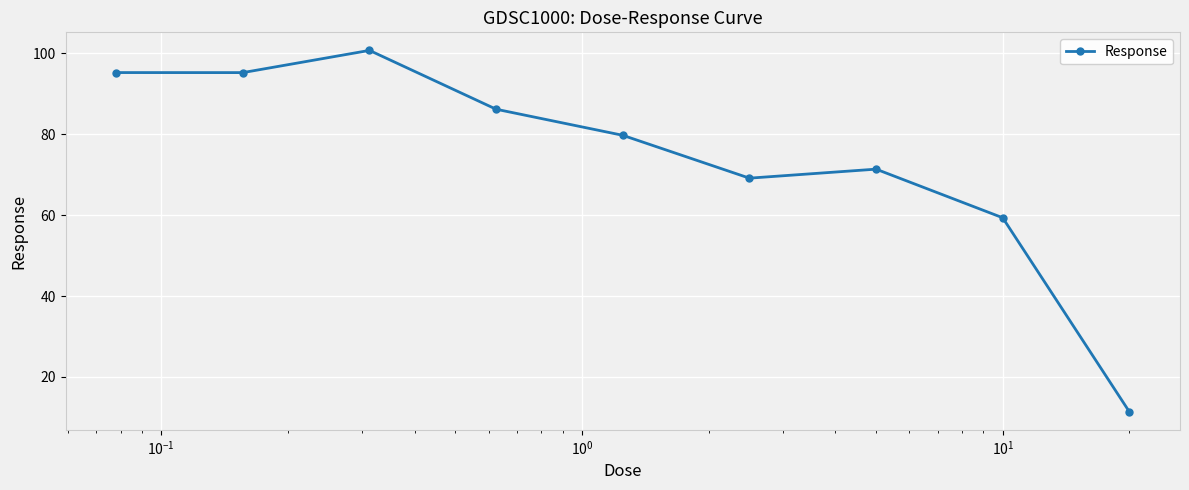

True or false: the data has more than 2 interior local peaks.

False